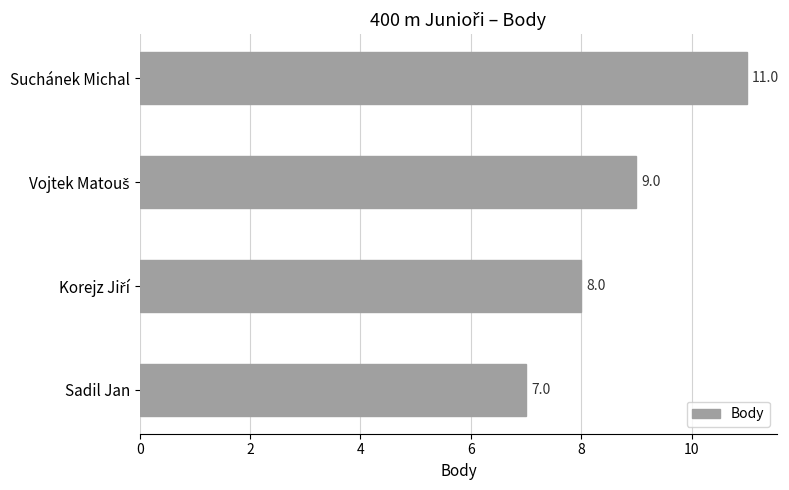

What is the maximum value shown in the chart?

11